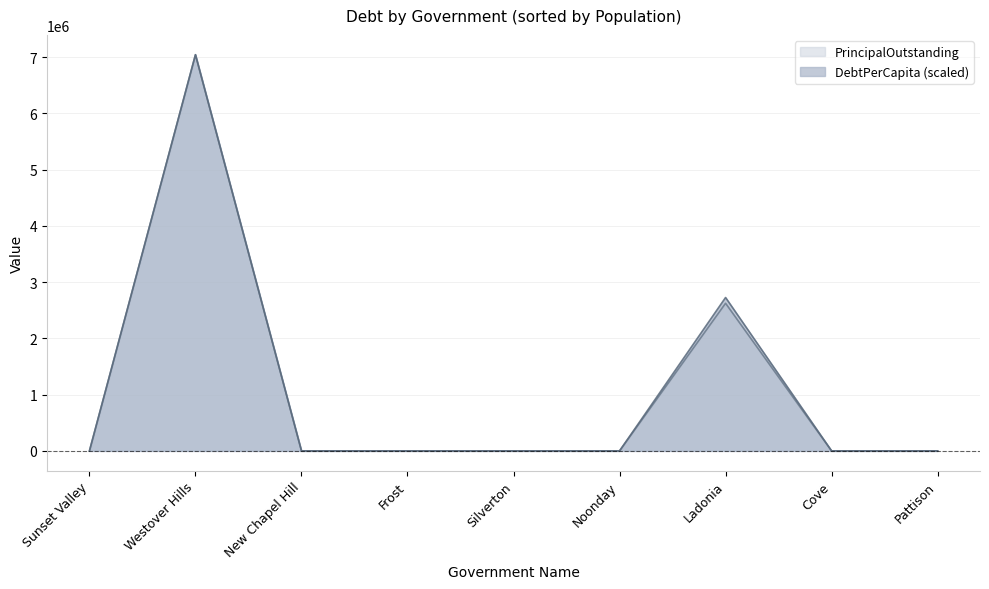

What is the difference between the maximum and minimum values in the PrincipalOutstanding series?

7045000.0